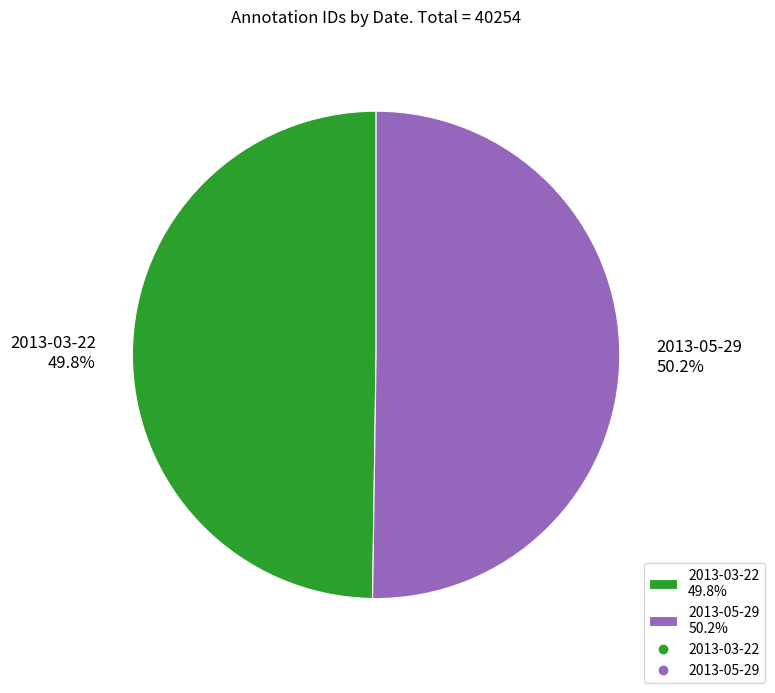

To the nearest percent, what percentage of the pie is 2013-05-29?

50%